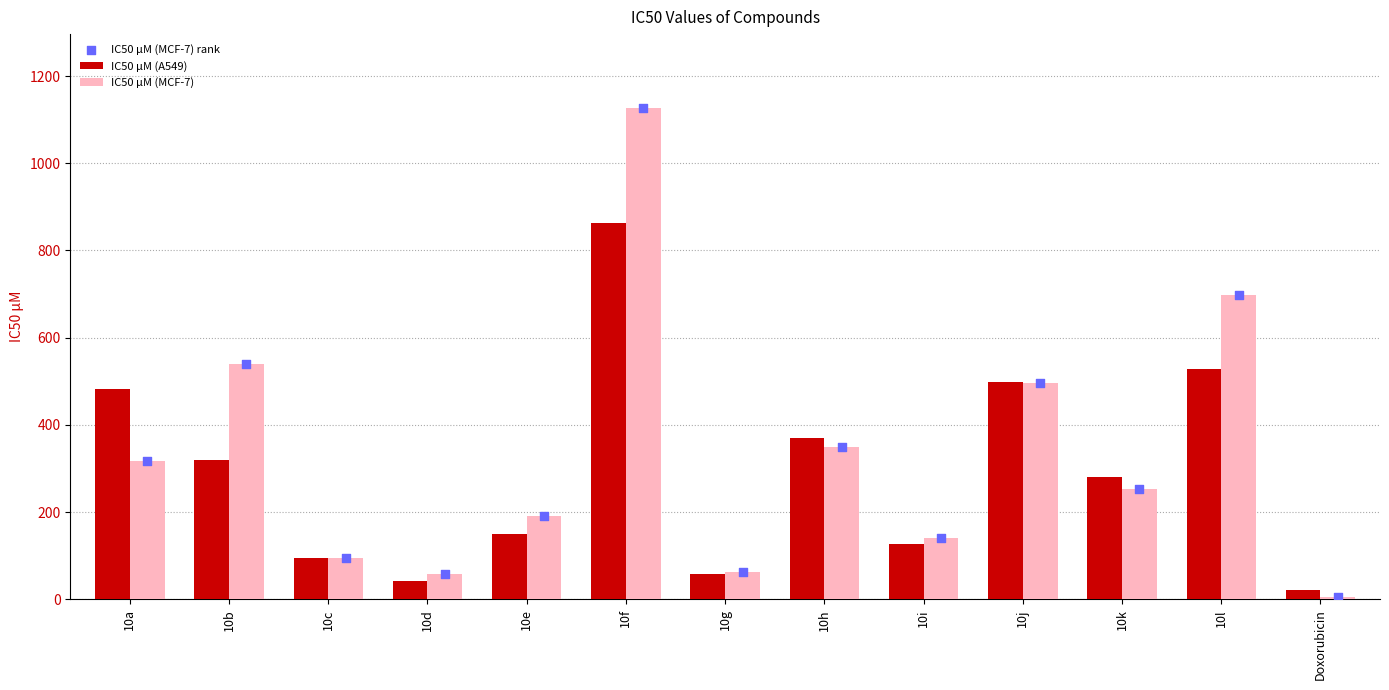

Is the value of IC50 µM (A549) at 10h greater than the value of IC50 µM (MCF-7) rank at Doxorubicin?

Yes